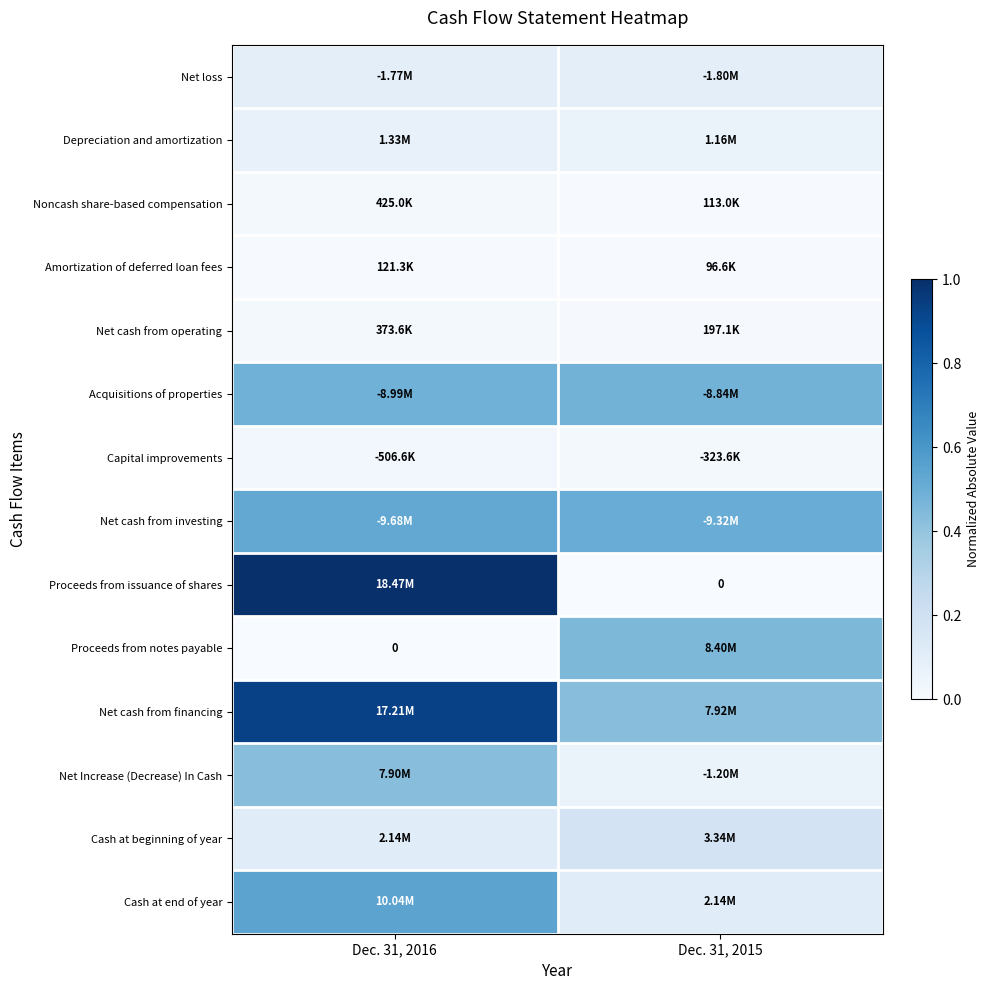

At which label is Cash at end of year closest to 0?

Dec. 31, 2015